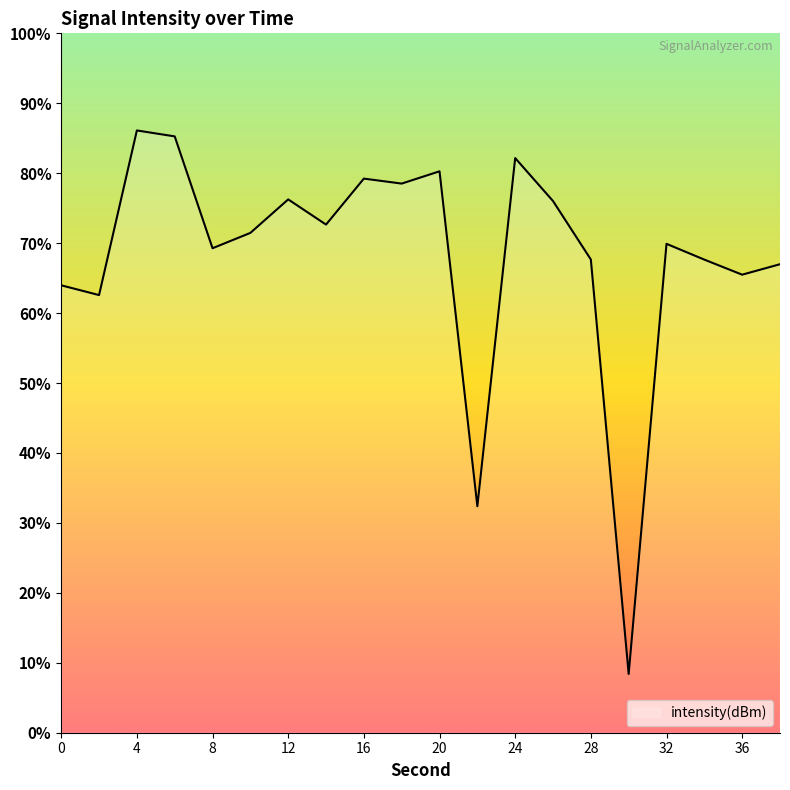

Which category has the highest value across all series?

4